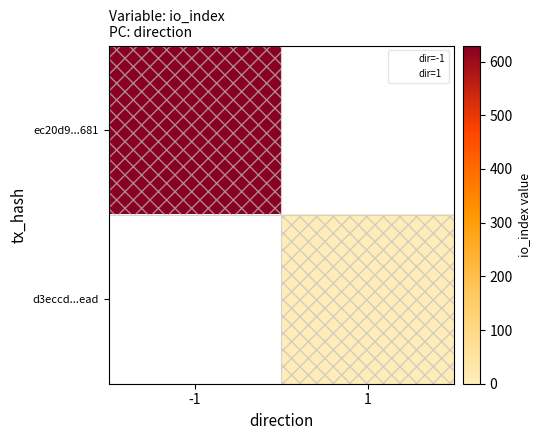

Which series has the largest total across all categories?

ec20d9...681